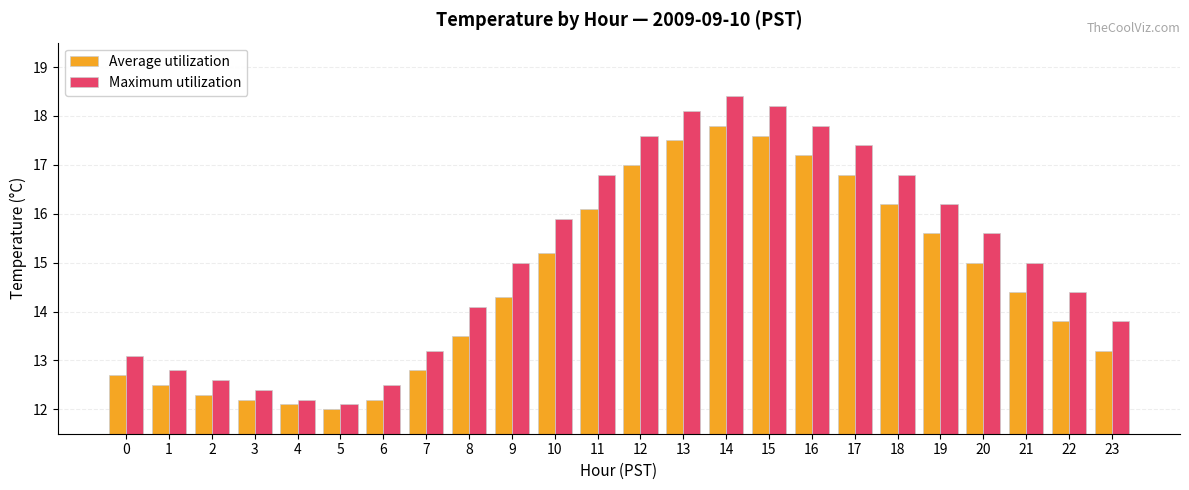

What is the difference between the maximum and minimum values in the Maximum utilization series?

6.3